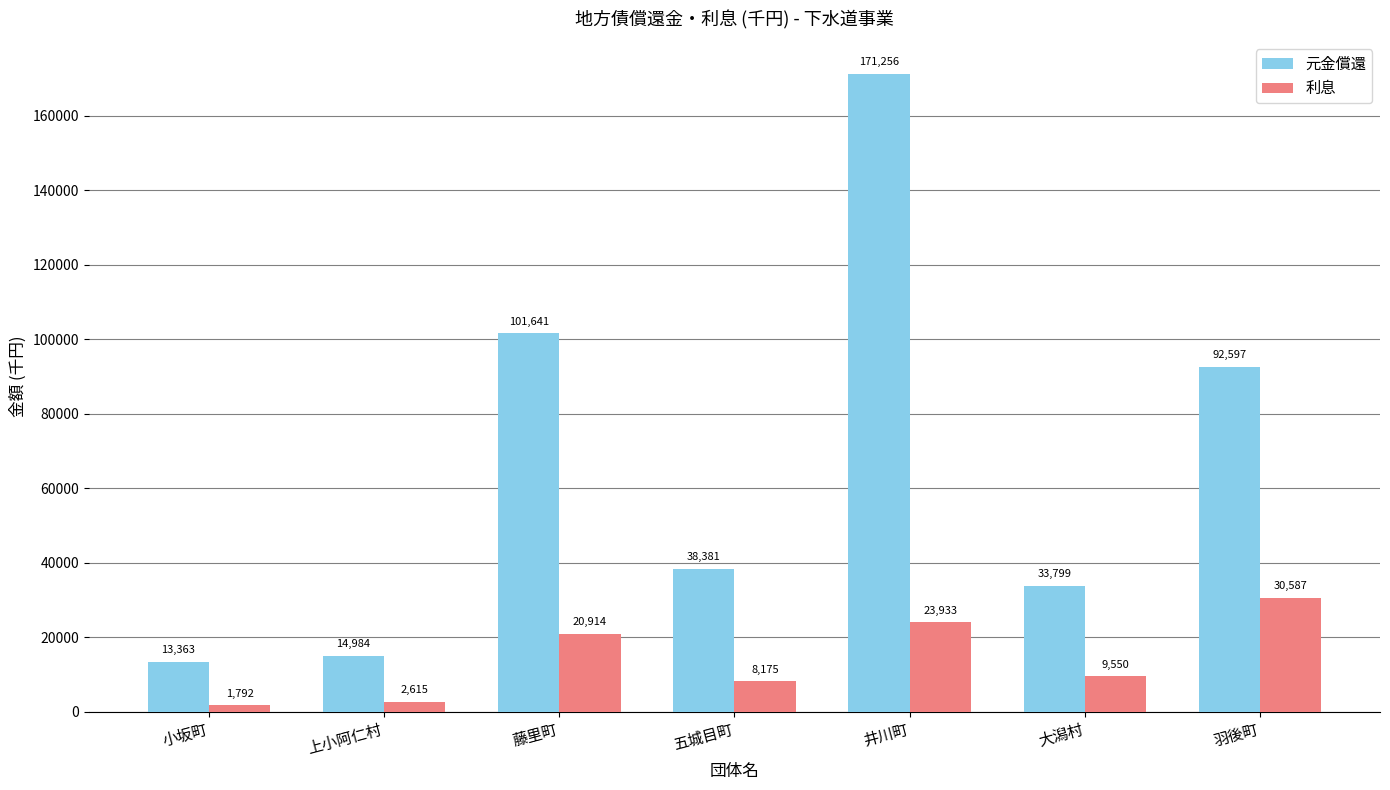

What value does the 利息 series have at 藤里町?

20914